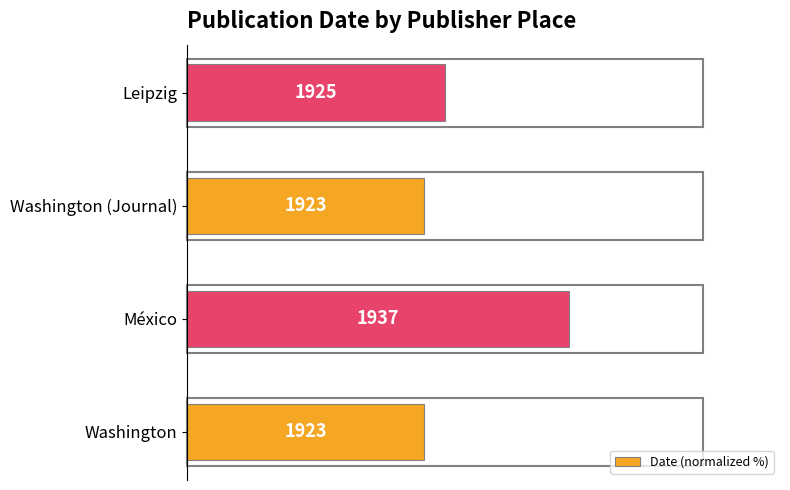

What is the difference between the maximum and minimum values?

28